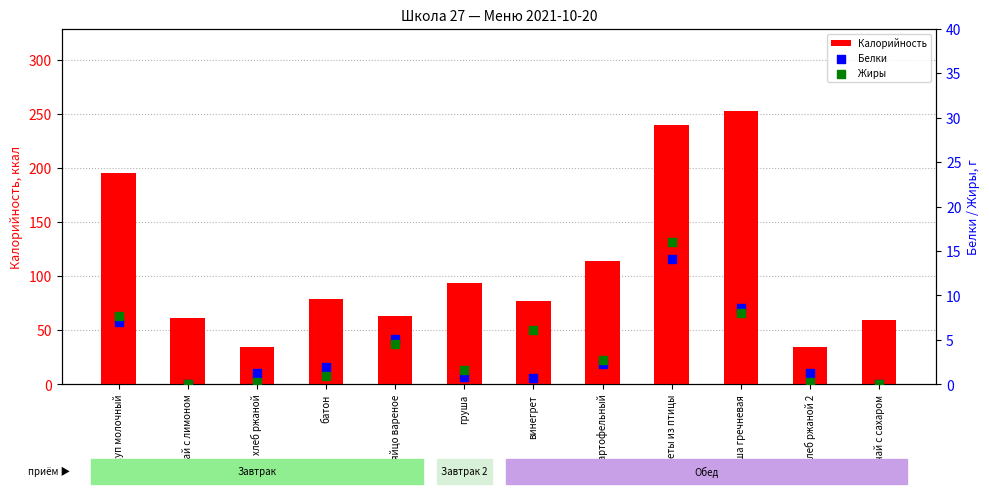

Which series contains the lowest Y value?

Белки